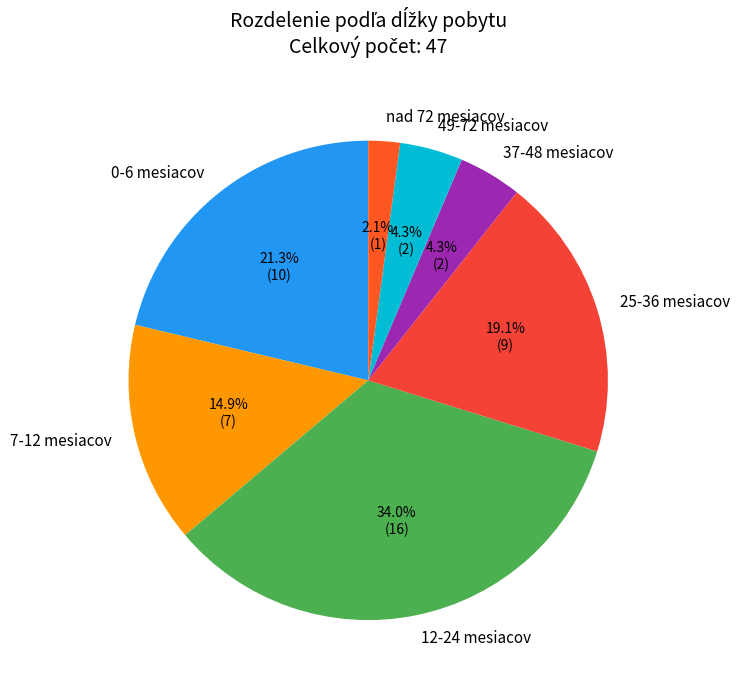

Which slice is the smallest?

nad 72 mesiacov